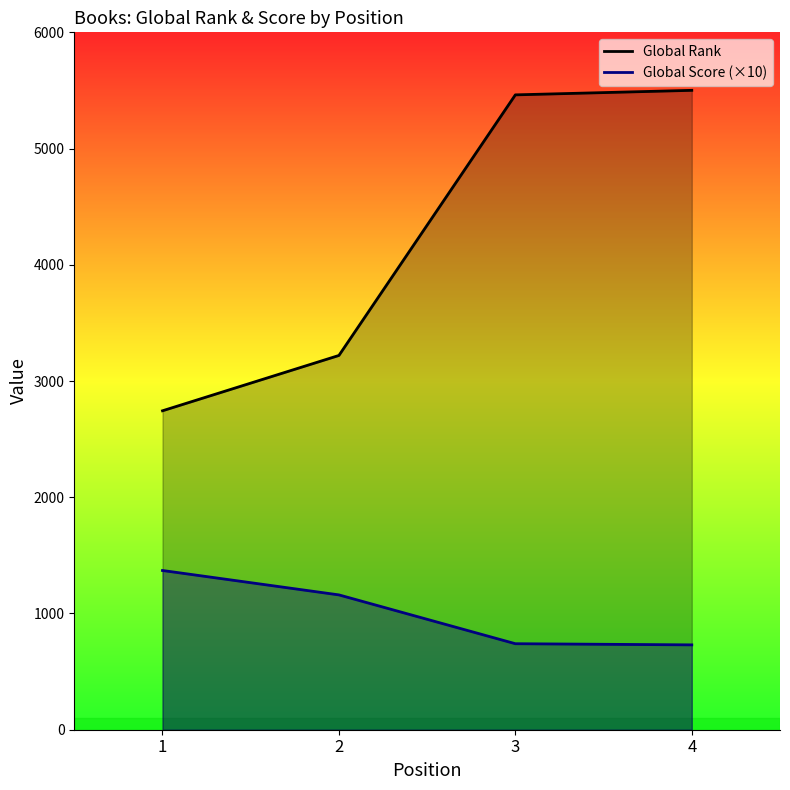

List the series in order of their overall mean, lowest first.

Global Score, Global Rank